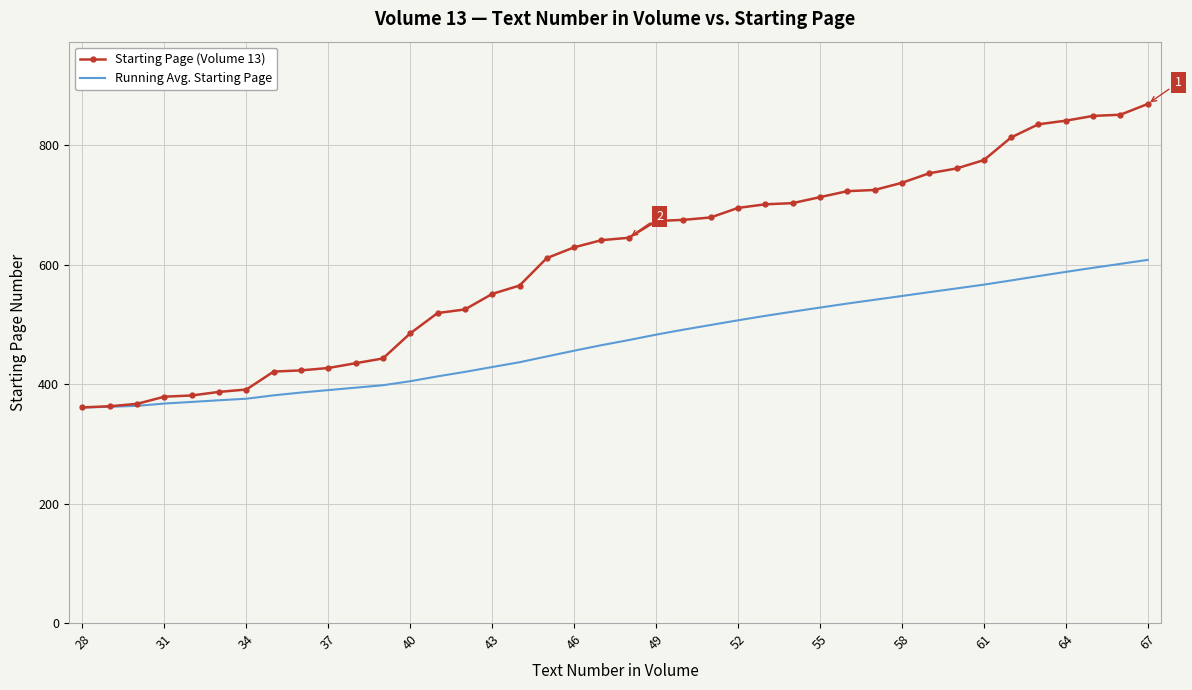

What is the greatest value displayed?

869.0